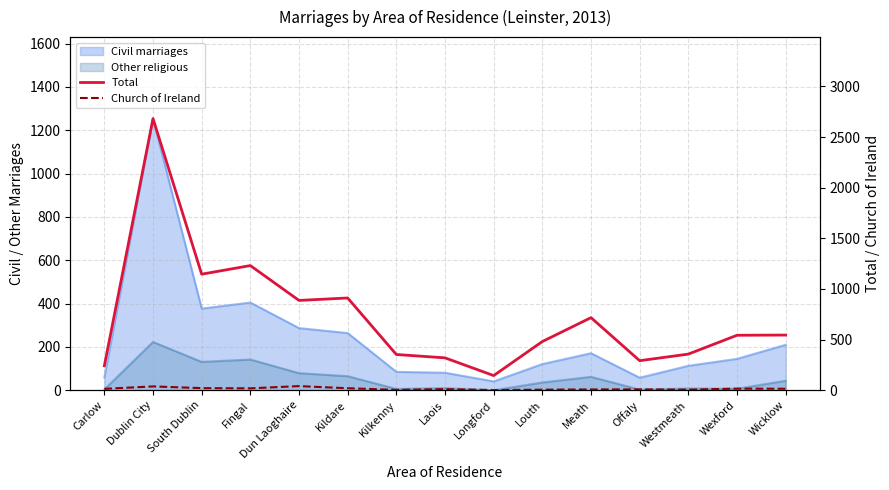

What position from the right is Meath?

5